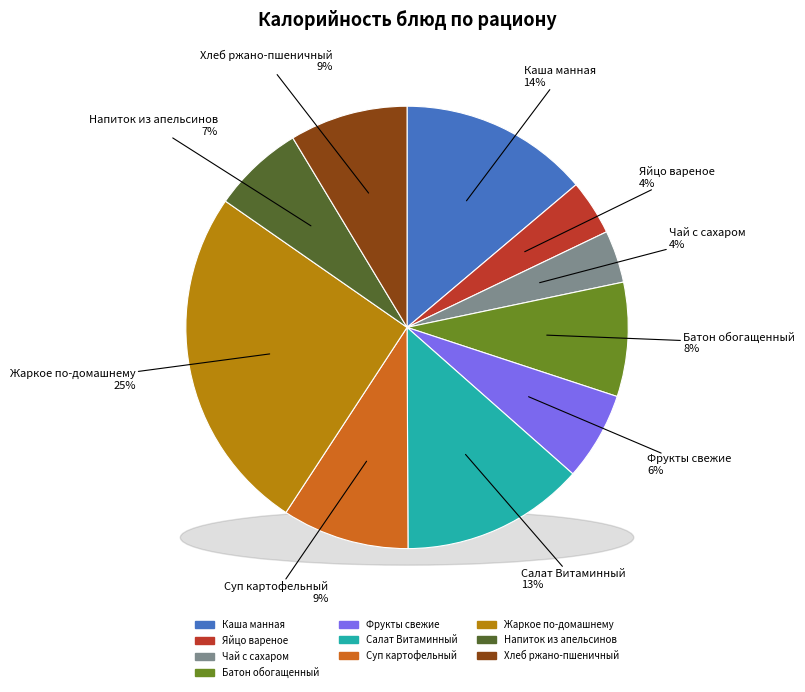

What is the change in value from Каша манная to Салат Витаминный?

-6.7